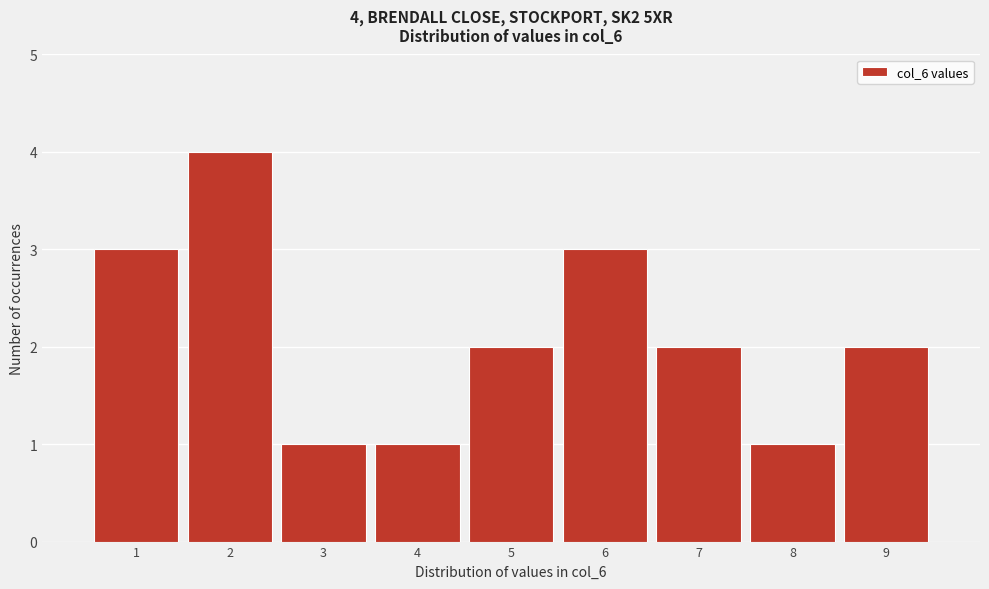

Which range on the x-axis has the tallest bar?

1.5 to 2.5